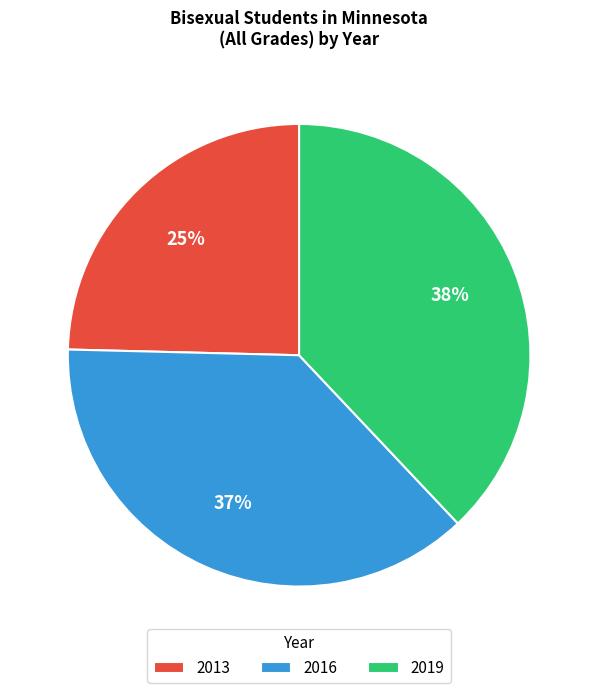

Which slice is the largest?

2019